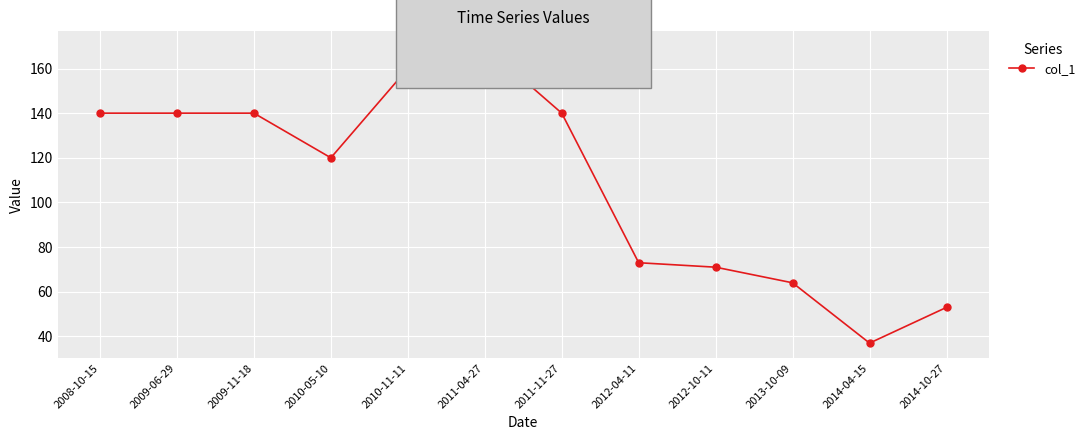

Which label corresponds to the largest value in the chart?

2011-04-27